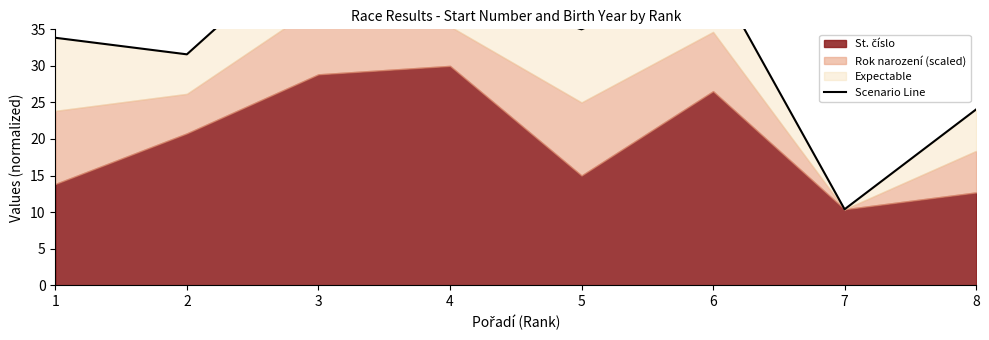

Reading left to right, what are all the values shown in this chart?

33.8	31.6	47.8	40.8	35.0	42.8	10.4	24.0